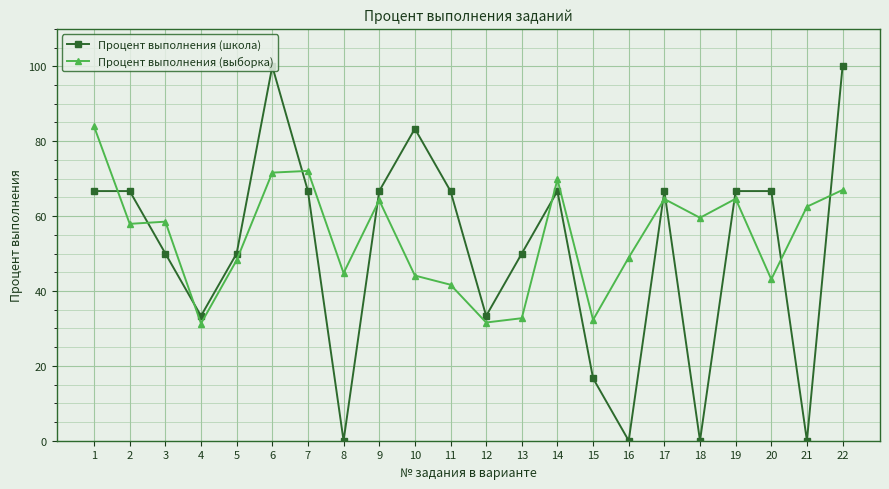

What is the average value of the Процент выполнения (школа) series?

50.8